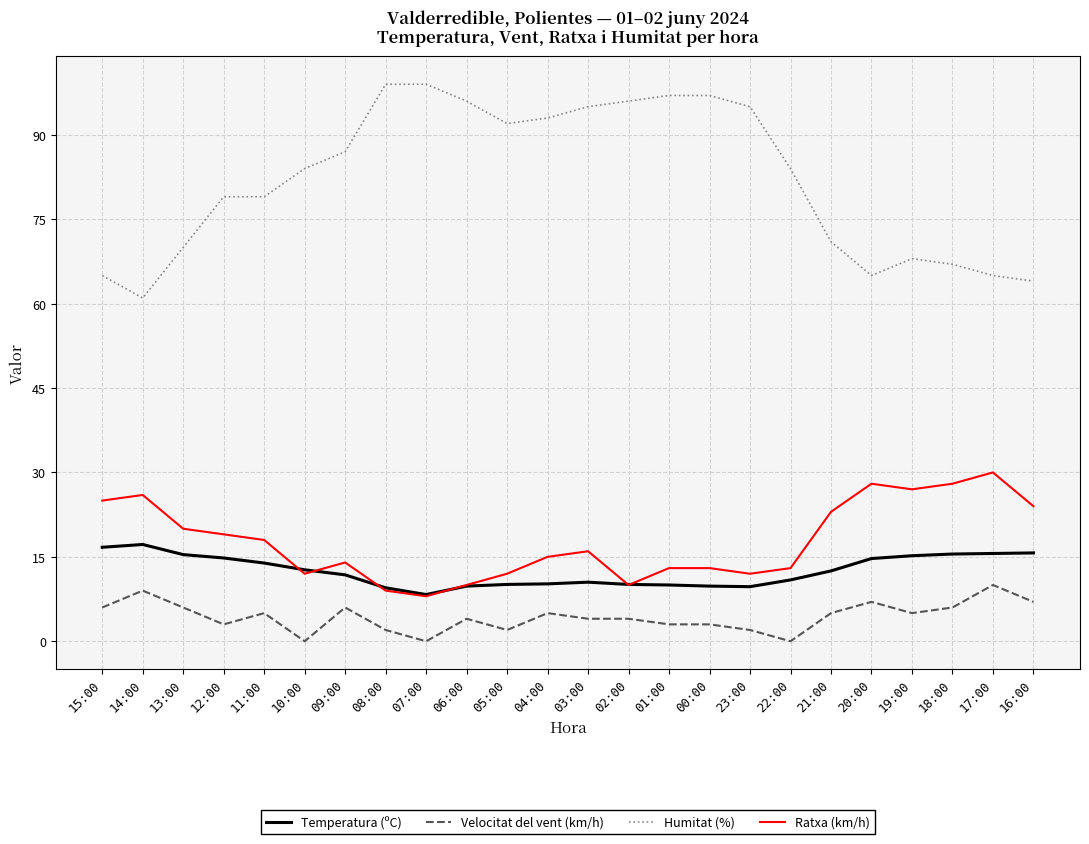

Which series has the largest total across all categories?

Humitat (%)